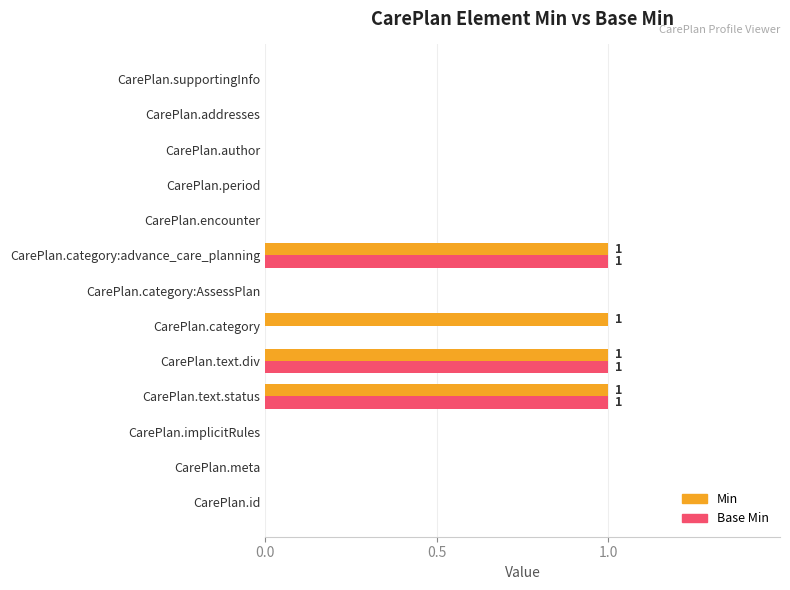

What are all the series names shown in the legend?

Min, Base Min